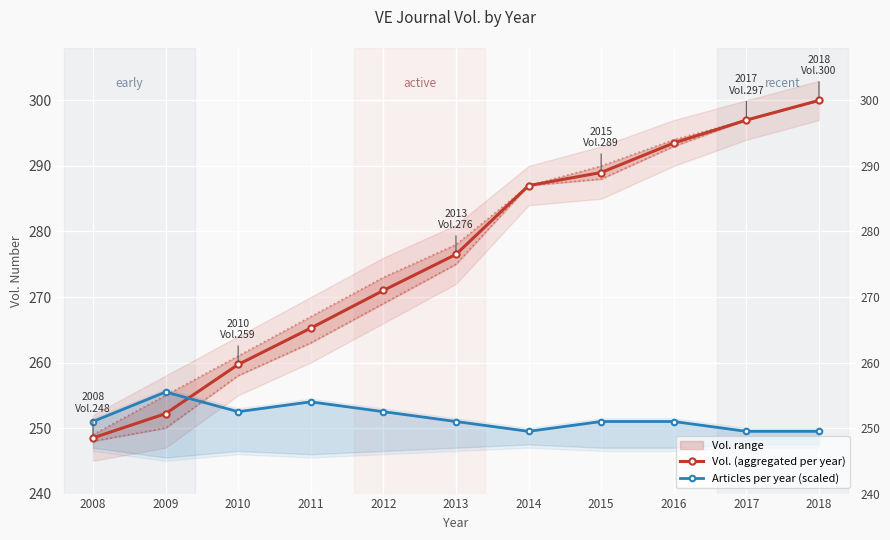

How many lines are shown in the chart?

2